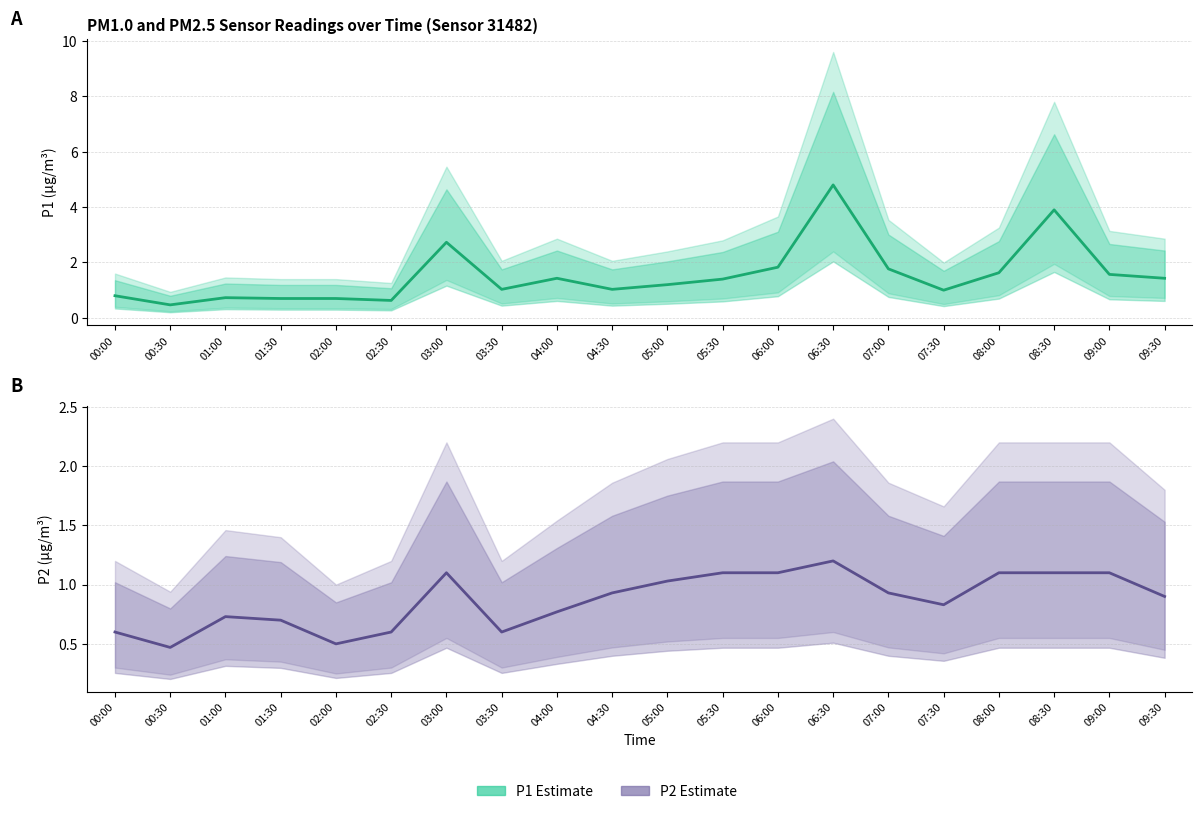

Does the chart display data point markers on the line(s)?

No